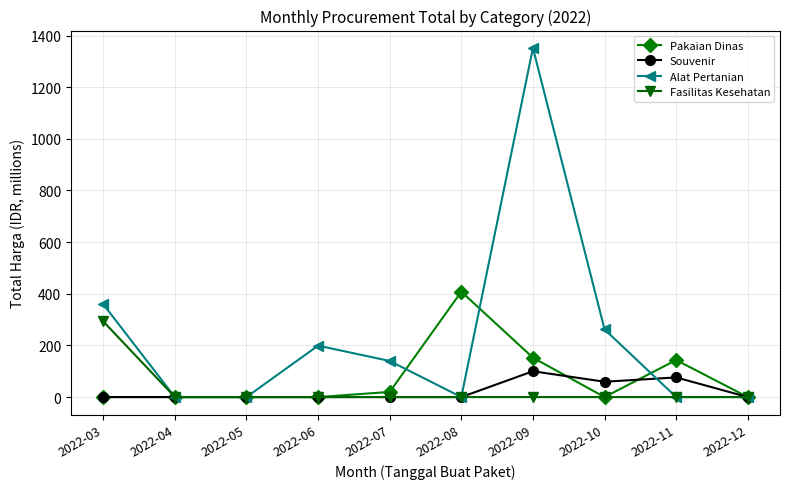

How many data points in Souvenir are above 0?

3